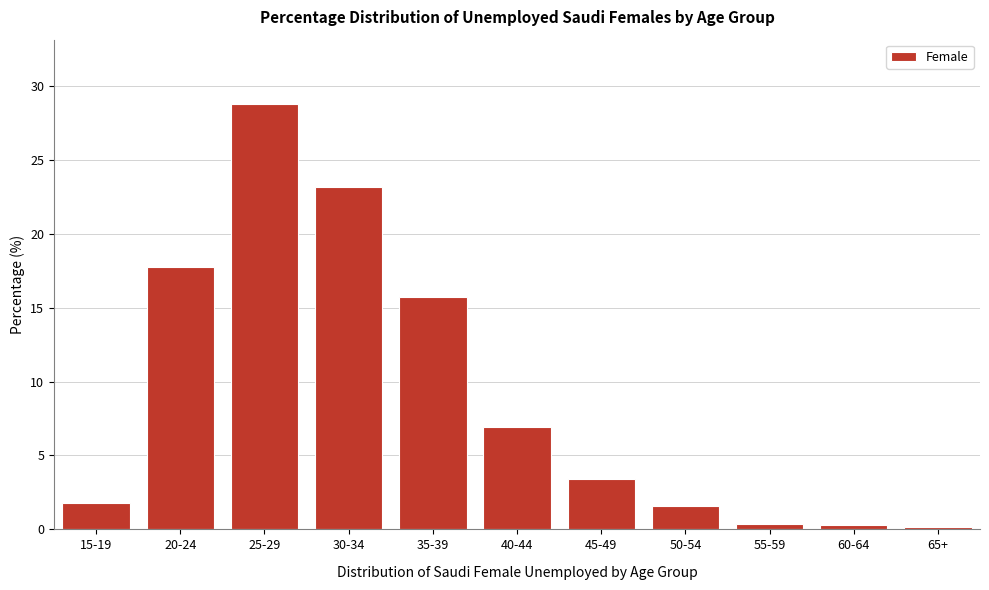

Where does the data first go above 3?

20-24